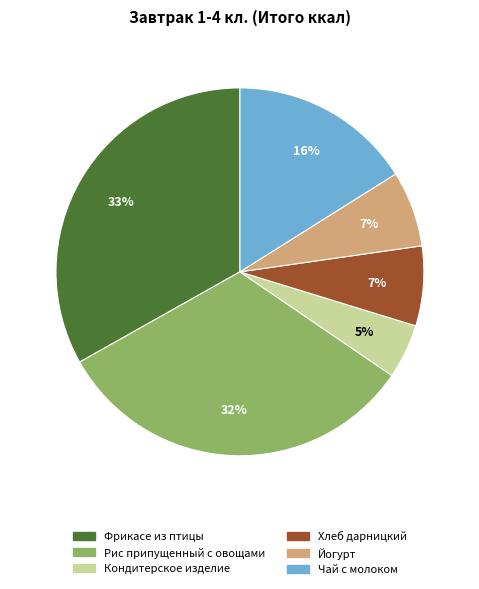

Do Чай с молоком and Фрикасе из птицы together represent more than half of the pie?

No